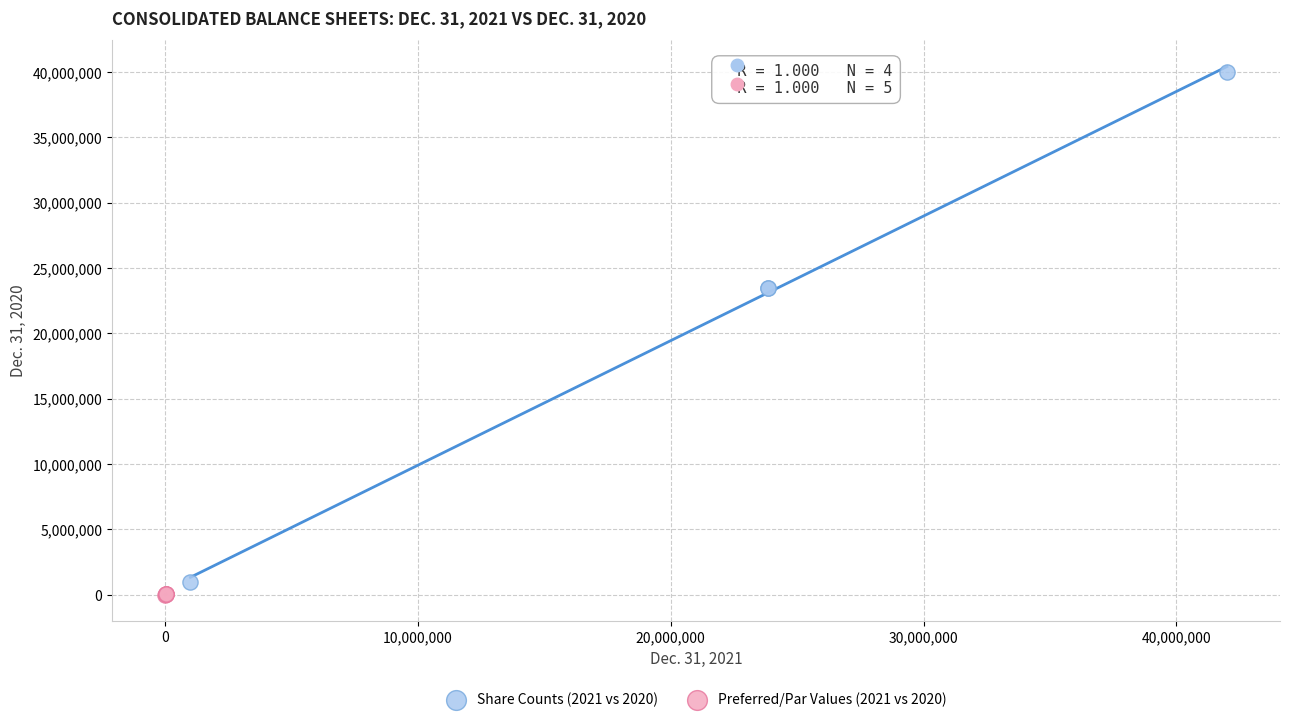

Which series has the largest Y range (max minus min)?

Share Counts (2021 vs 2020)